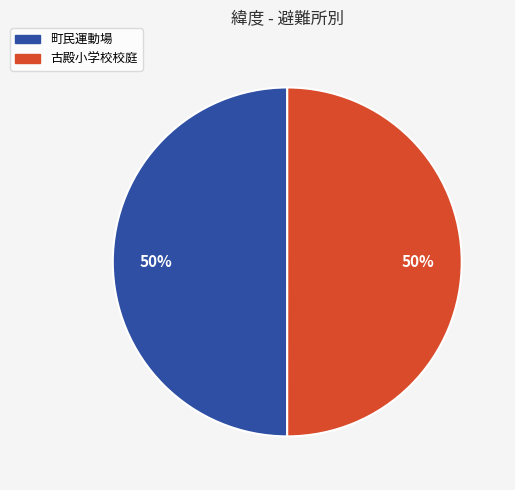

What percentage is the 町民運動場 slice, to the nearest percent?

50%